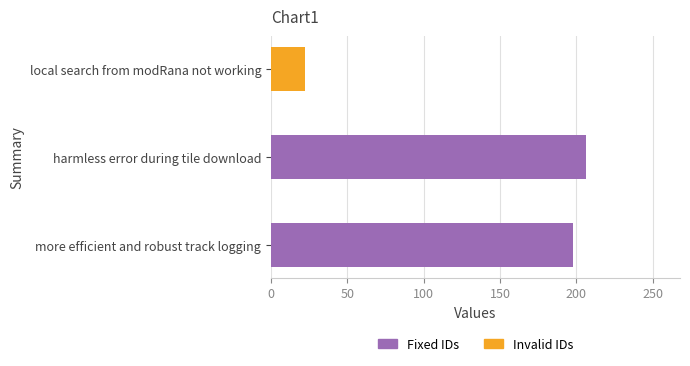

Count the number of data series in this chart.

2